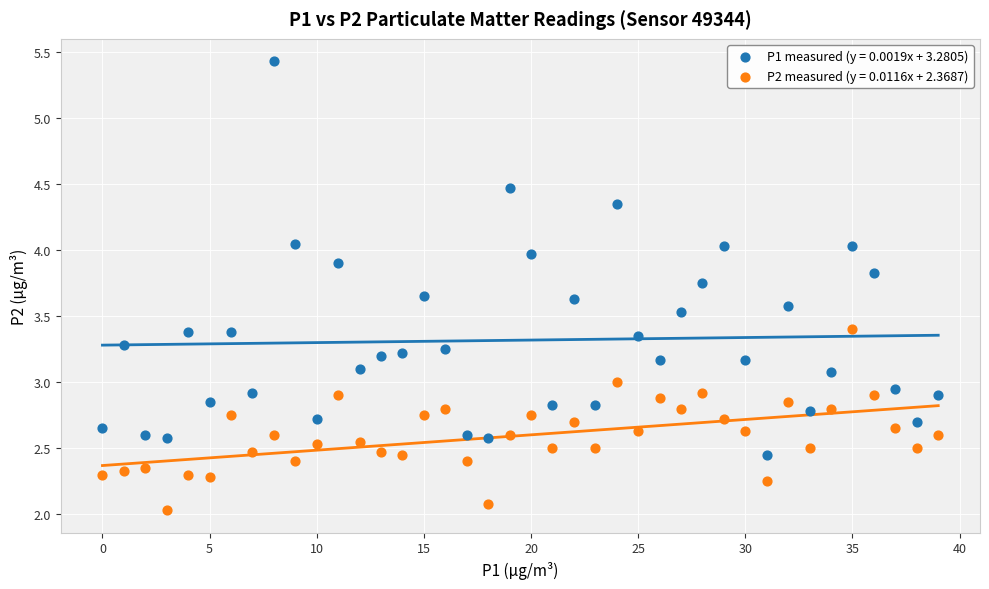

Which series reaches the minimum Y coordinate?

P2 measured (y = 0.0116x + 2.3687)